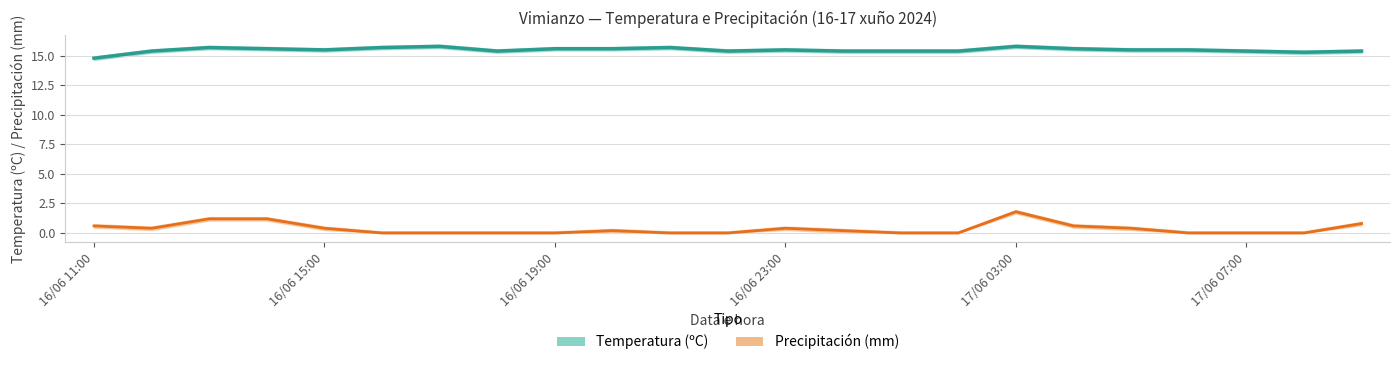

Which series has the widest spread of values?

Precipitación (mm)